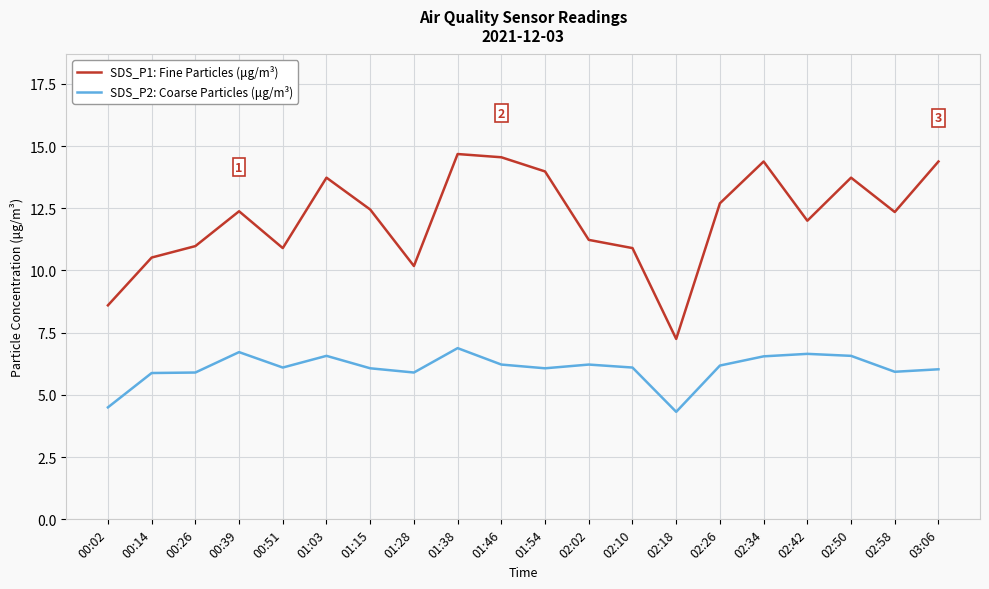

What is the difference between the SDS_P2: Coarse Particles (μg/m³) values at 02:50 and 00:02?

2.1